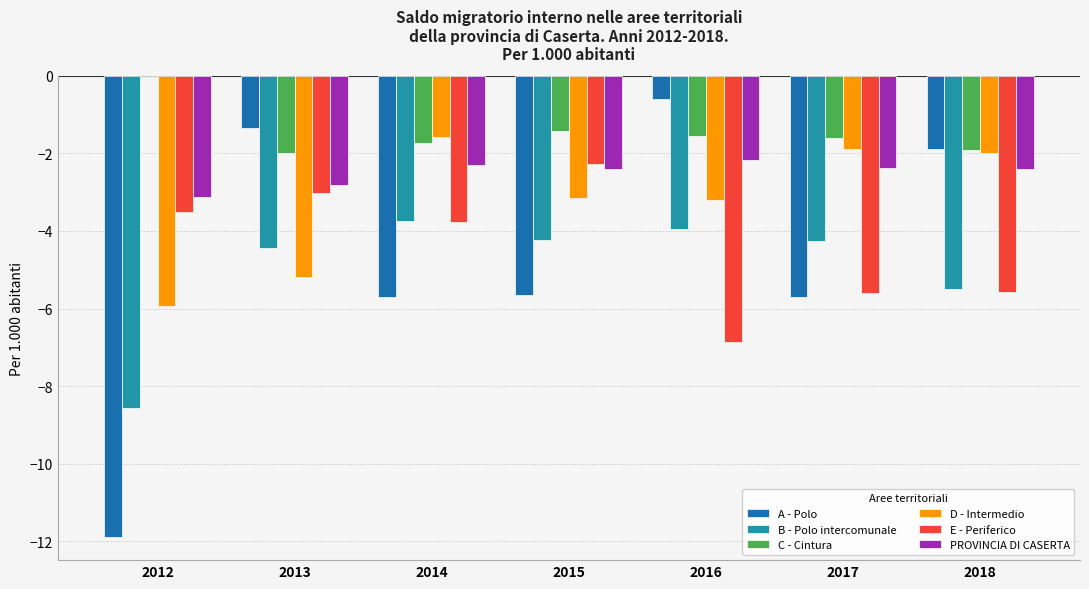

What is the sum of the D - Intermedio values at 2017 and 2014?

-3.5